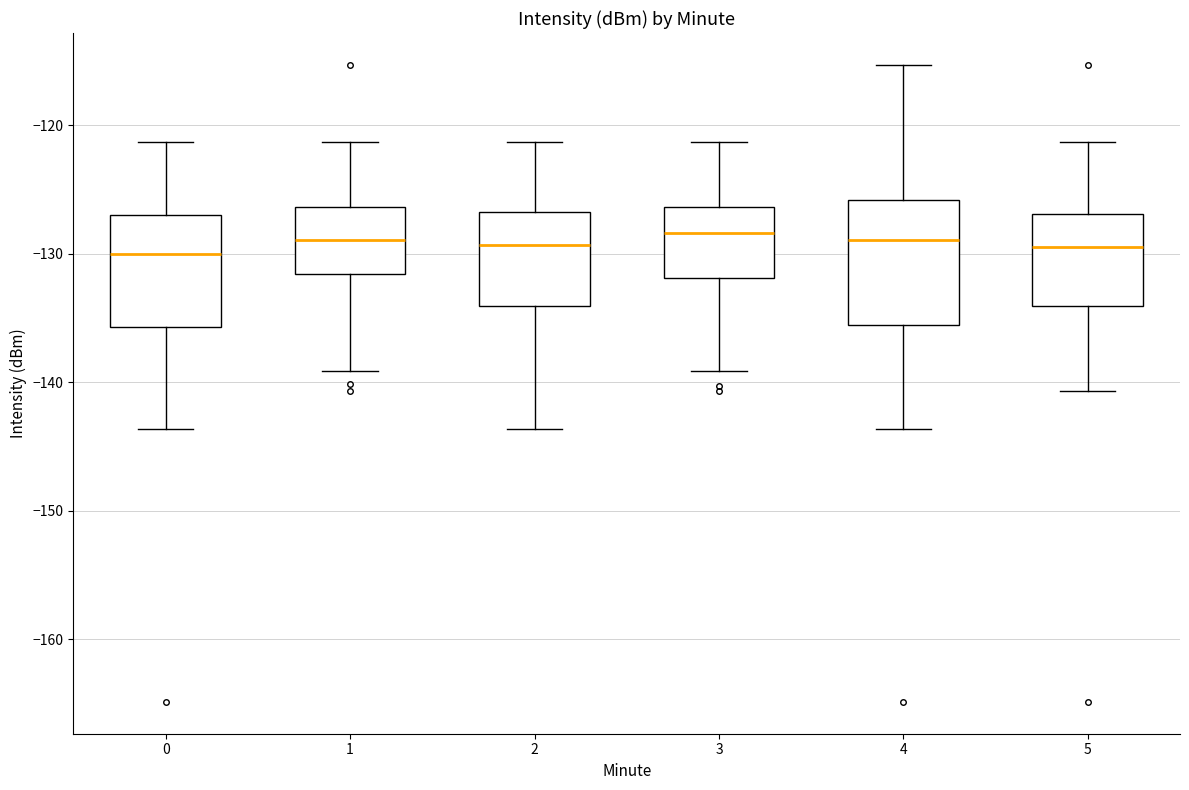

Reading left to right, read every box against the y-axis: the position of its median line, the range the box covers, and the ends of its whiskers. The values are not printed on the chart, so give them approximately, as read against the axis.

0: median -130, box -136 to -127, whiskers -144 to -121
1: median -129, box -132 to -126, whiskers -139 to -121
2: median -129, box -134 to -127, whiskers -144 to -121
3: median -128, box -132 to -126, whiskers -139 to -121
4: median -129, box -136 to -126, whiskers -144 to -115
5: median -129, box -134 to -127, whiskers -141 to -121